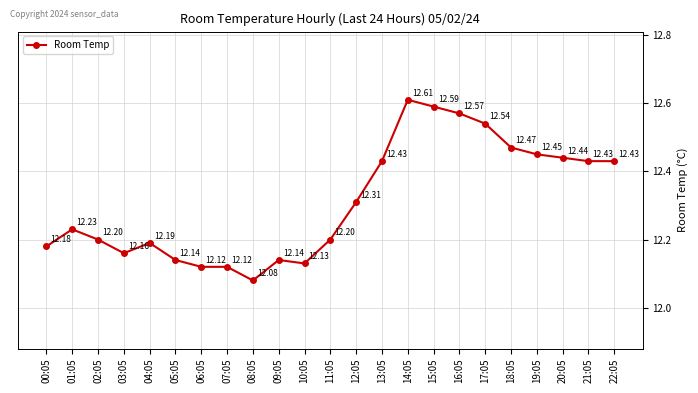

What is the label of the 10th point from the right?

13:05